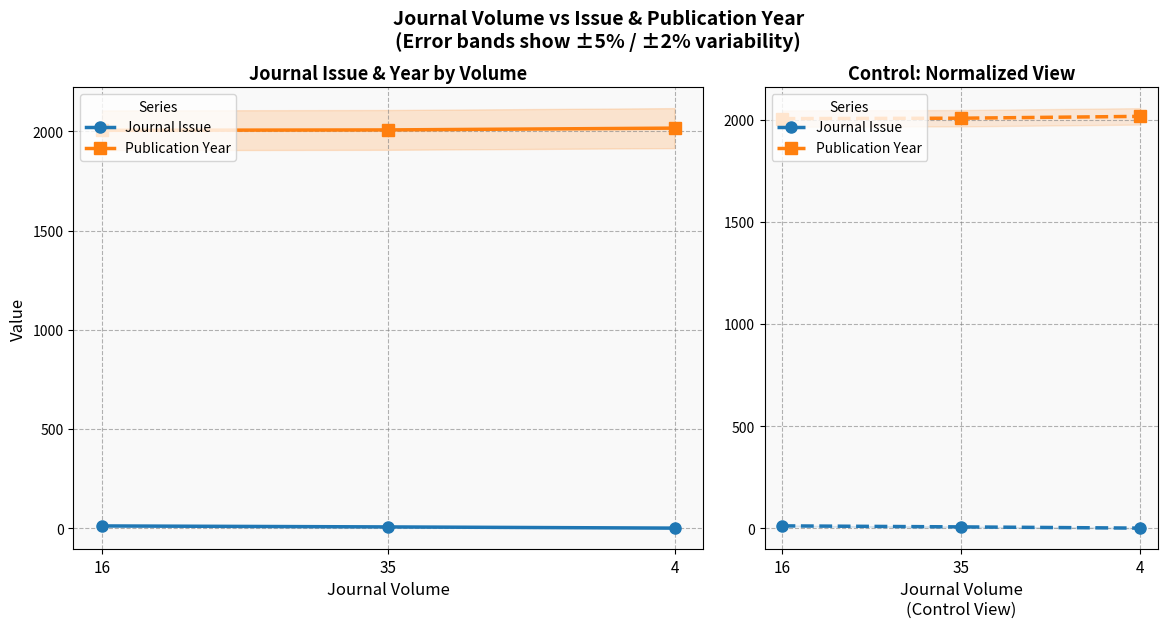

True or false: Publication Year has a value of 2652 at 4.

False